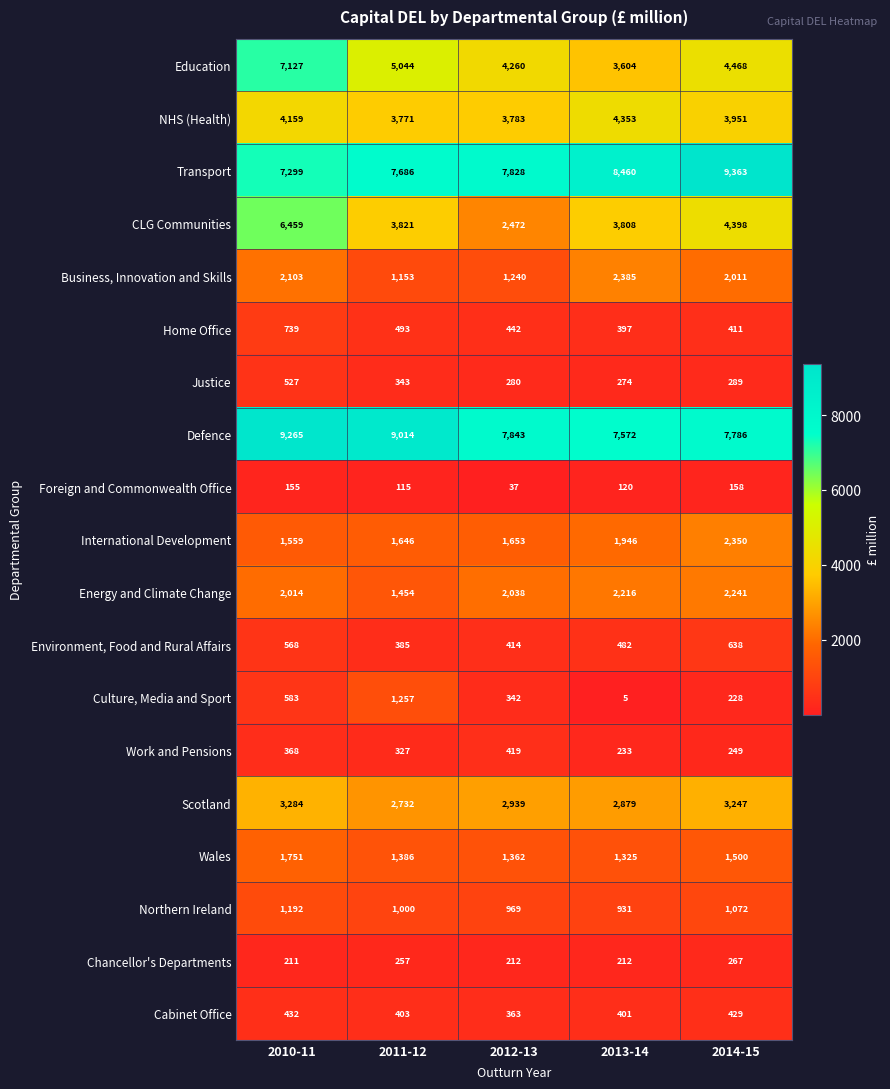

Where does the Northern Ireland series first go above 1000?

2010-11